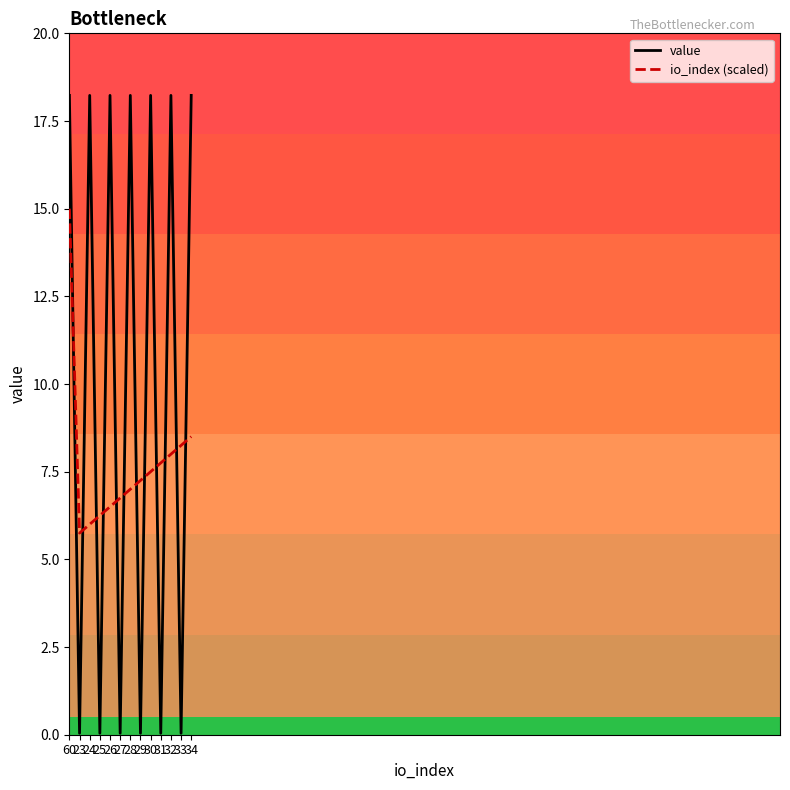

List the labels in order of io_index (scaled) value, smallest first.

23, 24, 25, 26, 27, 28, 29, 30, 31, 32, 33, 34, 60